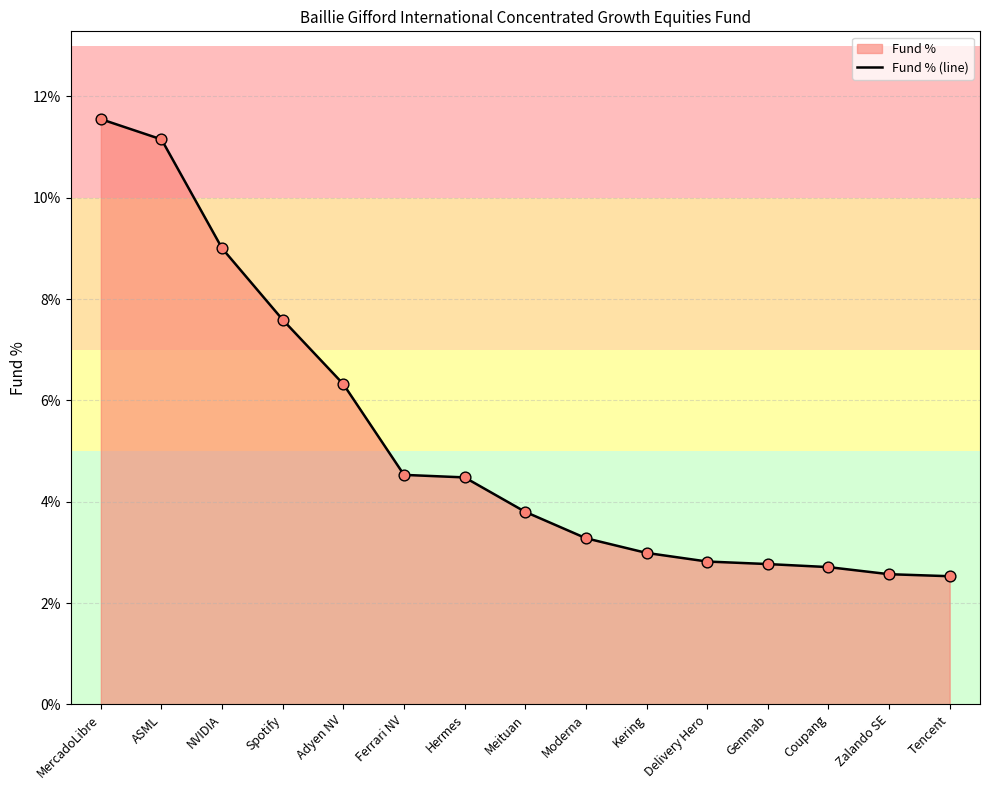

Approximately how many times larger is the value at MercadoLibre compared to Coupang?

4.3